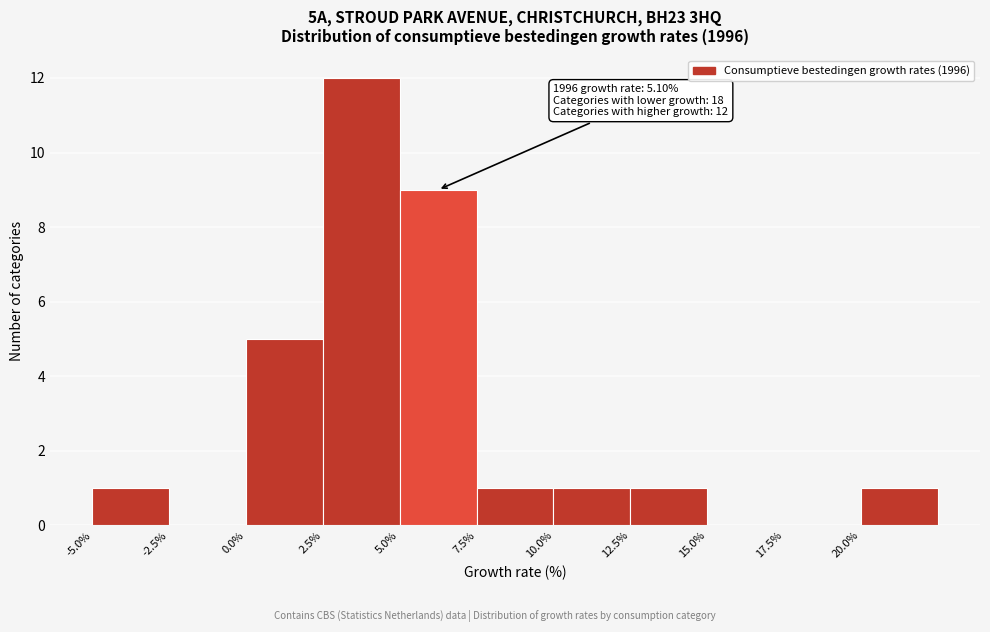

Over which range of the x-axis is the bar tallest?

2.5 to 5.0